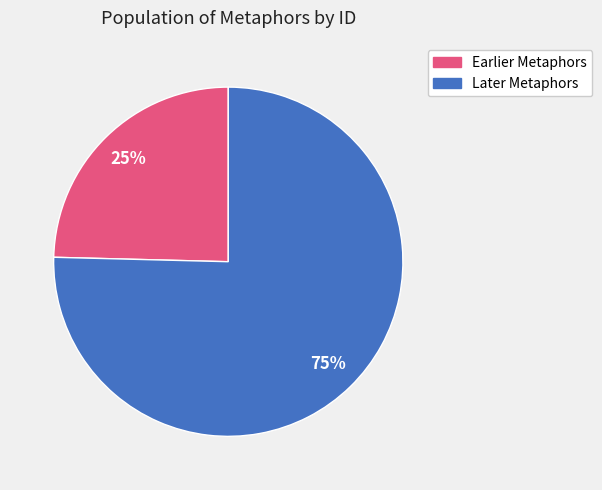

To the nearest percent, what is the average slice percentage?

50%